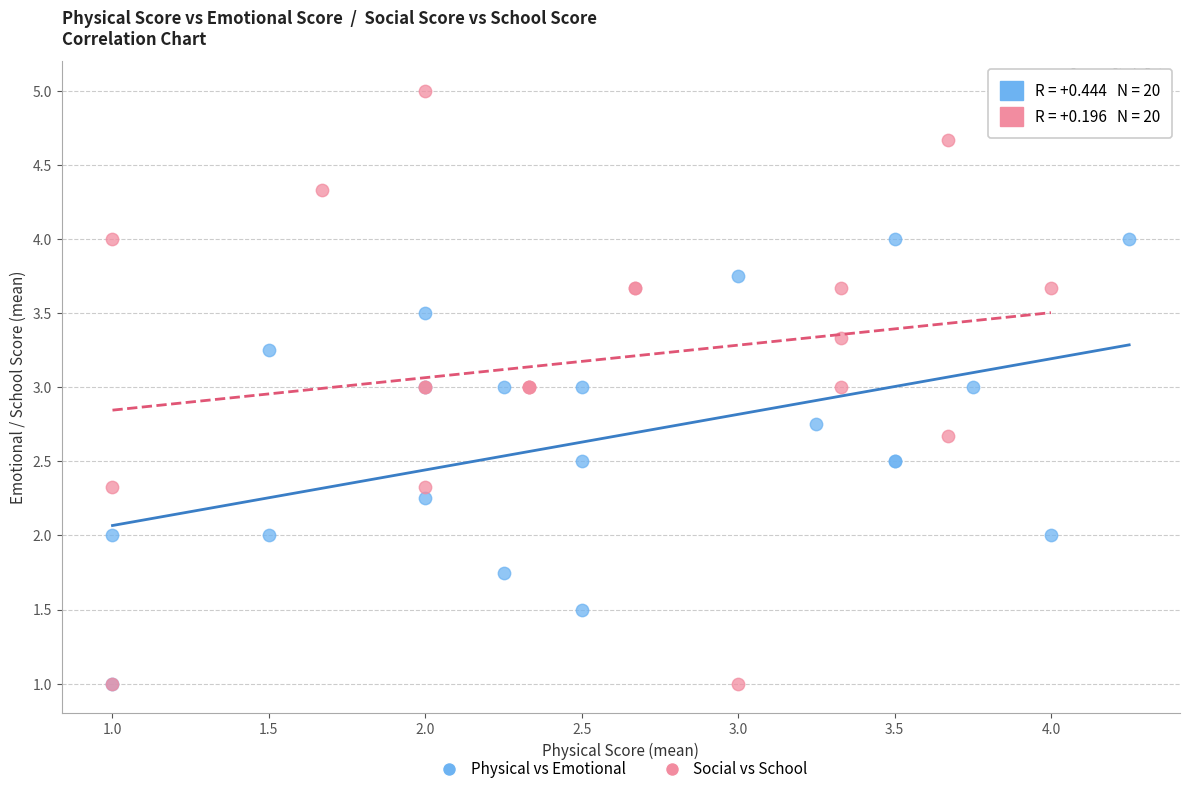

Which series reaches the maximum Y coordinate?

Social vs School